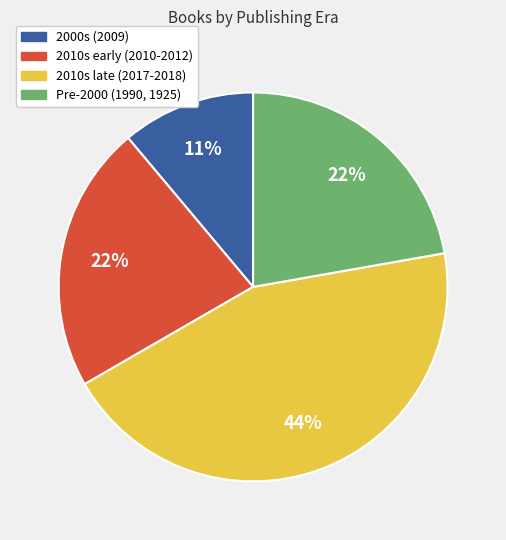

To the nearest percent, what is the average slice percentage?

25%